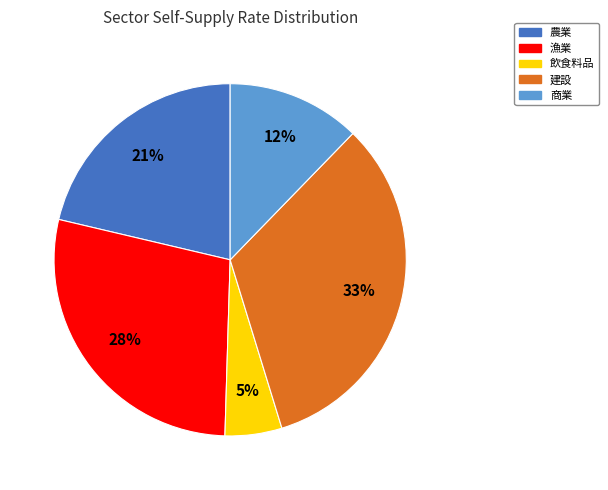

Combined, do 漁業 and 農業 account for over 50%?

No